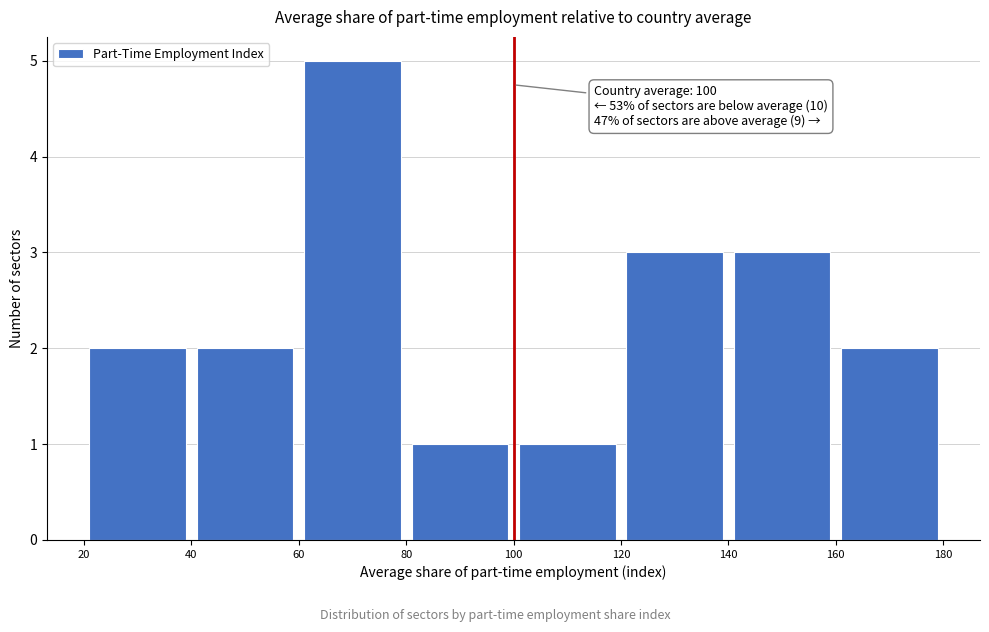

Over which range of the x-axis is the bar tallest?

60 to 80